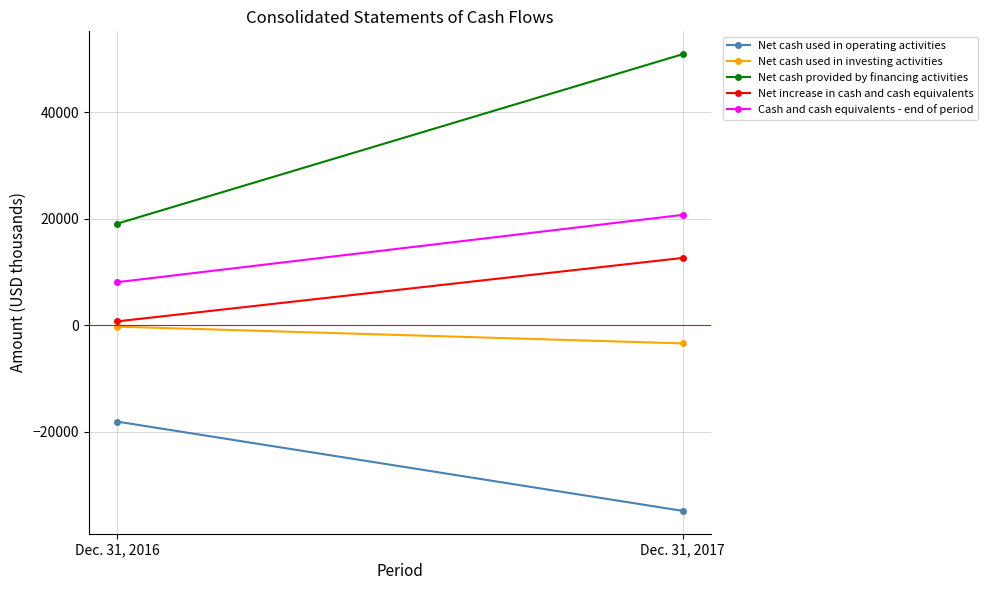

What is the difference between the Net increase in cash and cash equivalents values at Dec. 31, 2016 and Dec. 31, 2017?

11918